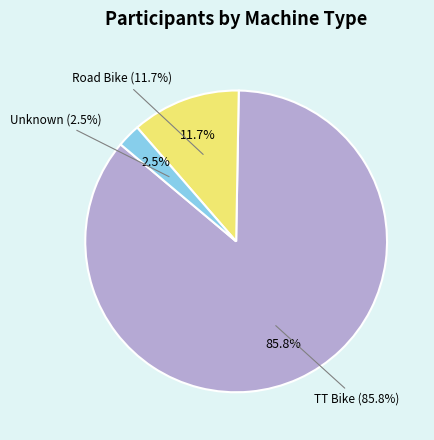

The TT Bike slice represents 86% of the pie. True or false?

True